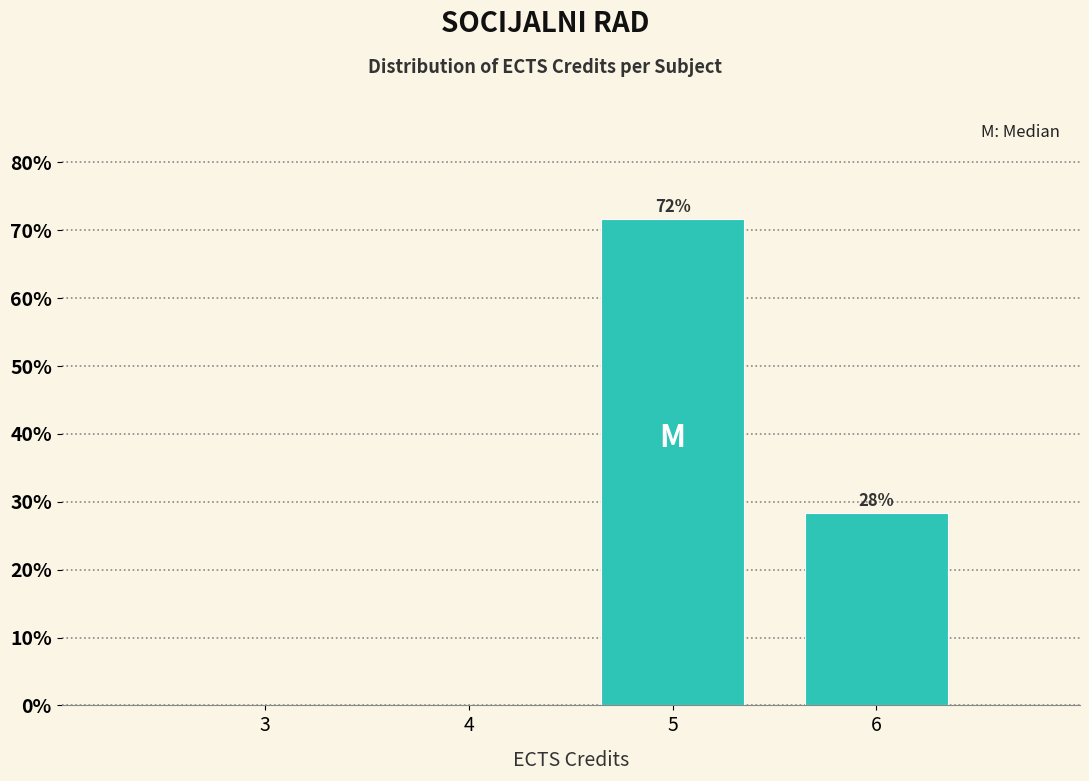

True or false: the data shows 28.3 at 6.

True